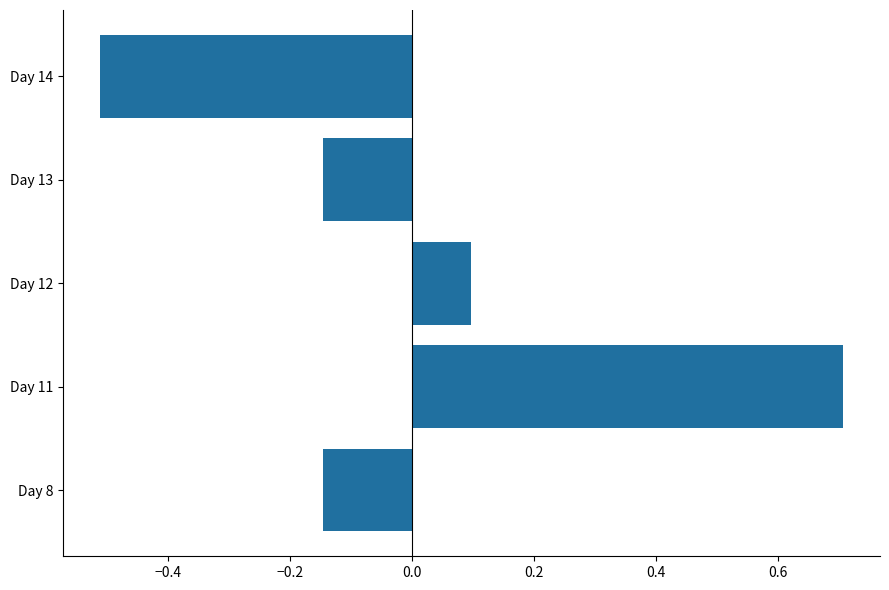

Where is the data nearest to the value 0?

Day 12